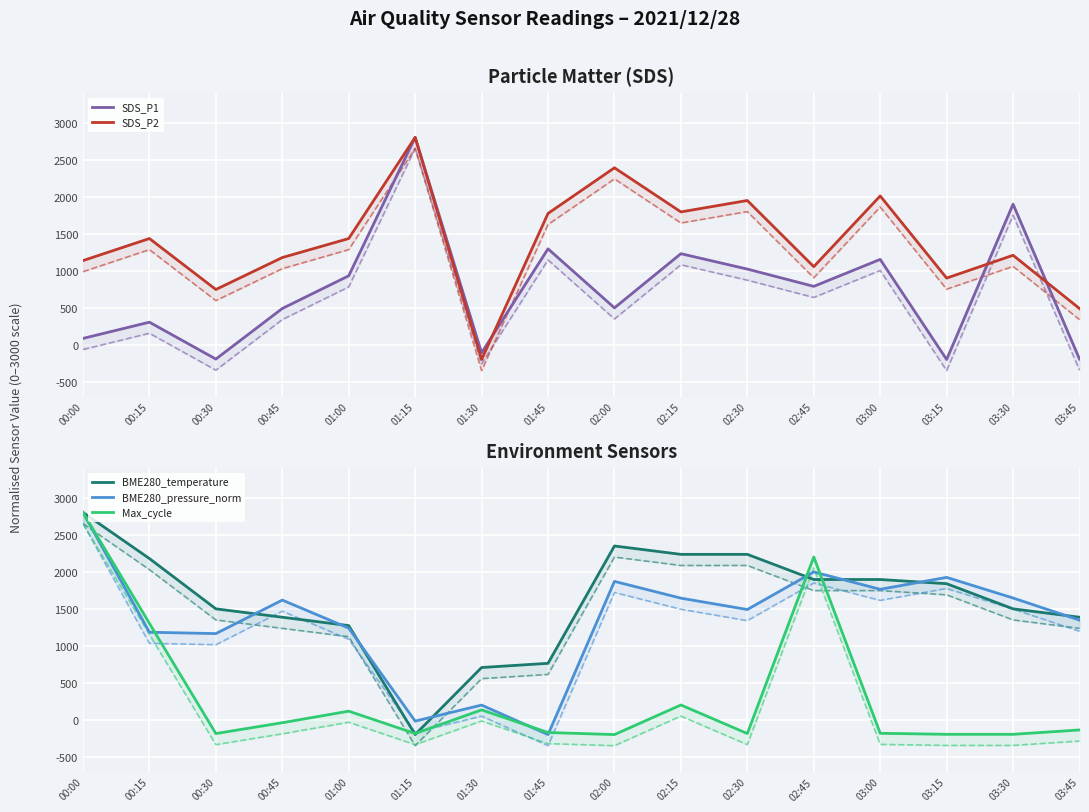

What is the lowest value of the Max_cycle series?

-200.0